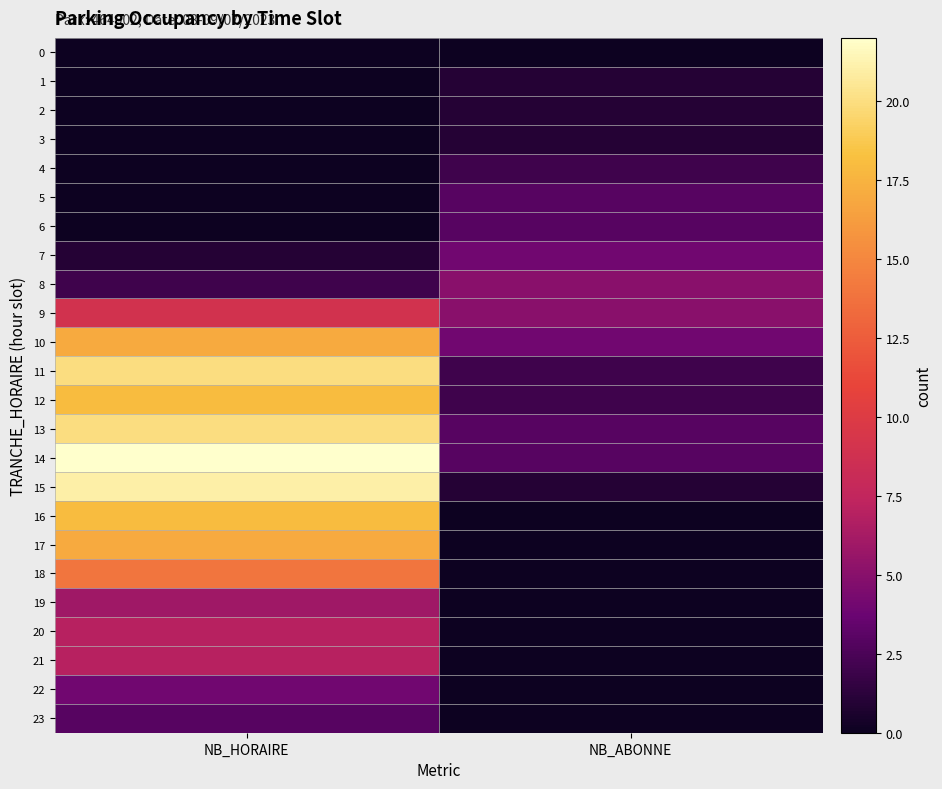

What is the total value across all series at NB_ABONNE?

40